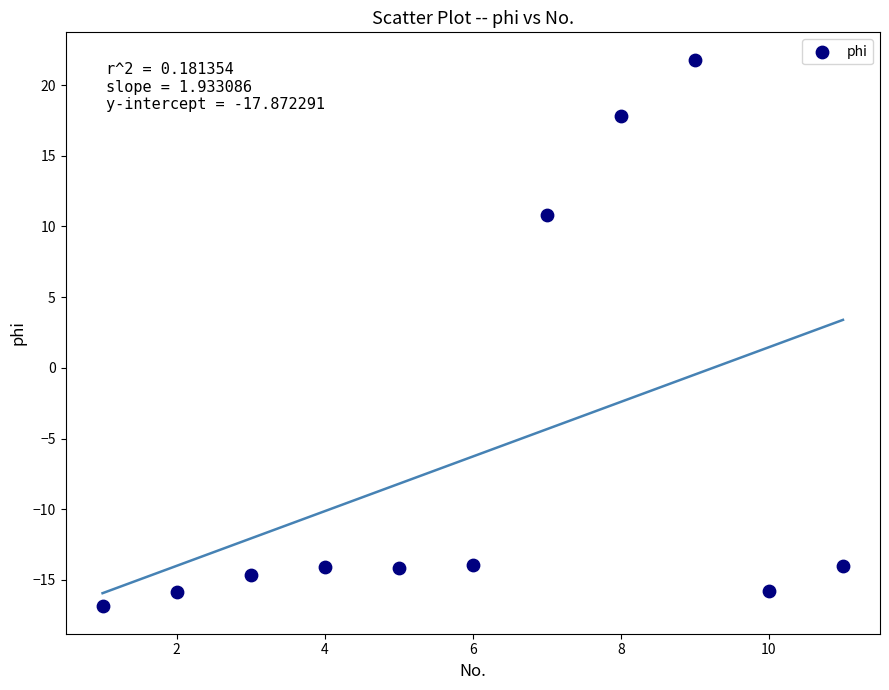

What Y value in the scatter plot is closest to 2?

10.8